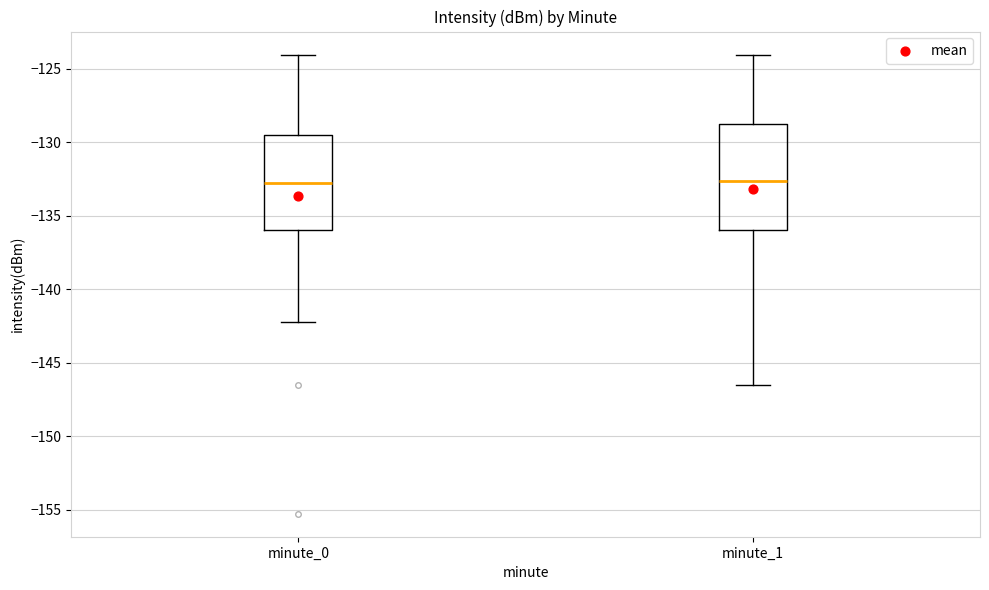

Reading left to right, transcribe this box plot: for each box, give where its median line is, the range the box spans, and where its two whiskers end, as read against the y-axis. The values are not printed on the chart, so give them approximately, as read against the axis.

minute_0: median -133.0, box -136.0 to -129.5, whiskers -142.0 to -124.0
minute_1: median -132.5, box -136.0 to -128.5, whiskers -146.5 to -124.0